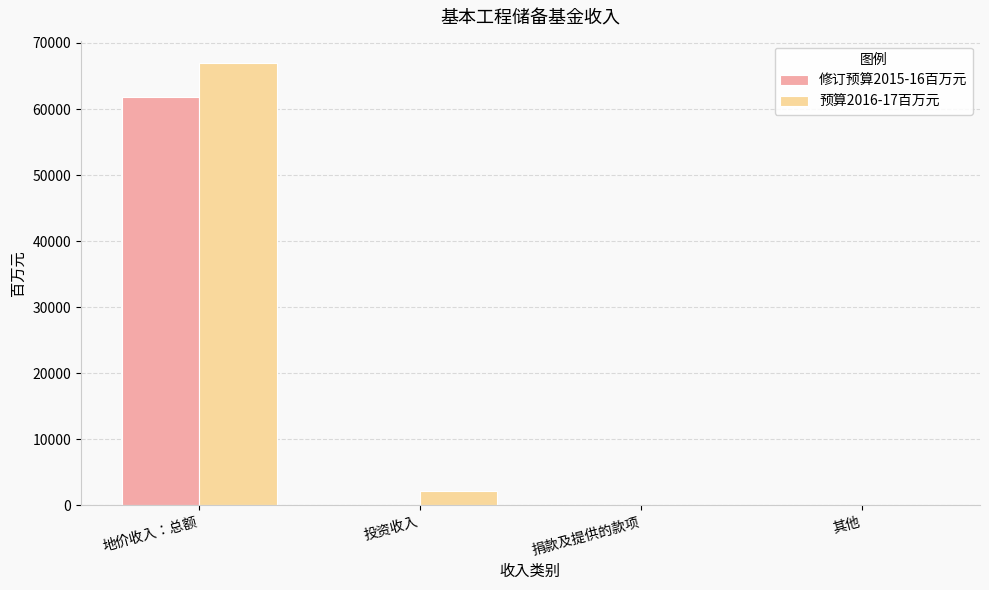

Is the value of 修订预算2015-16百万元 at 捐款及提供的款项 greater than the value of 预算2016-17百万元 at 地价收入：总额?

No